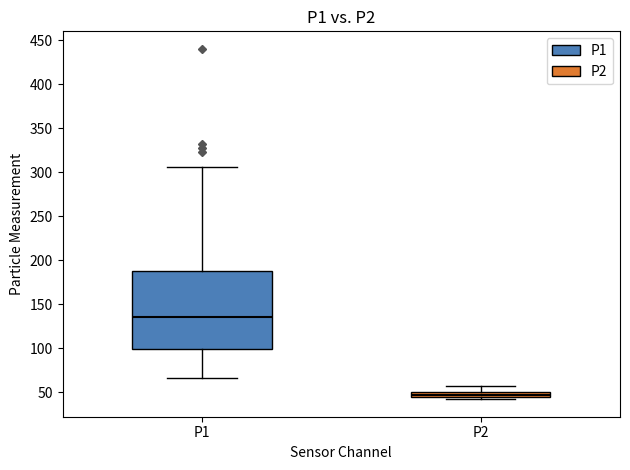

Which box is the tallest, from its lower edge to its upper edge?

P1